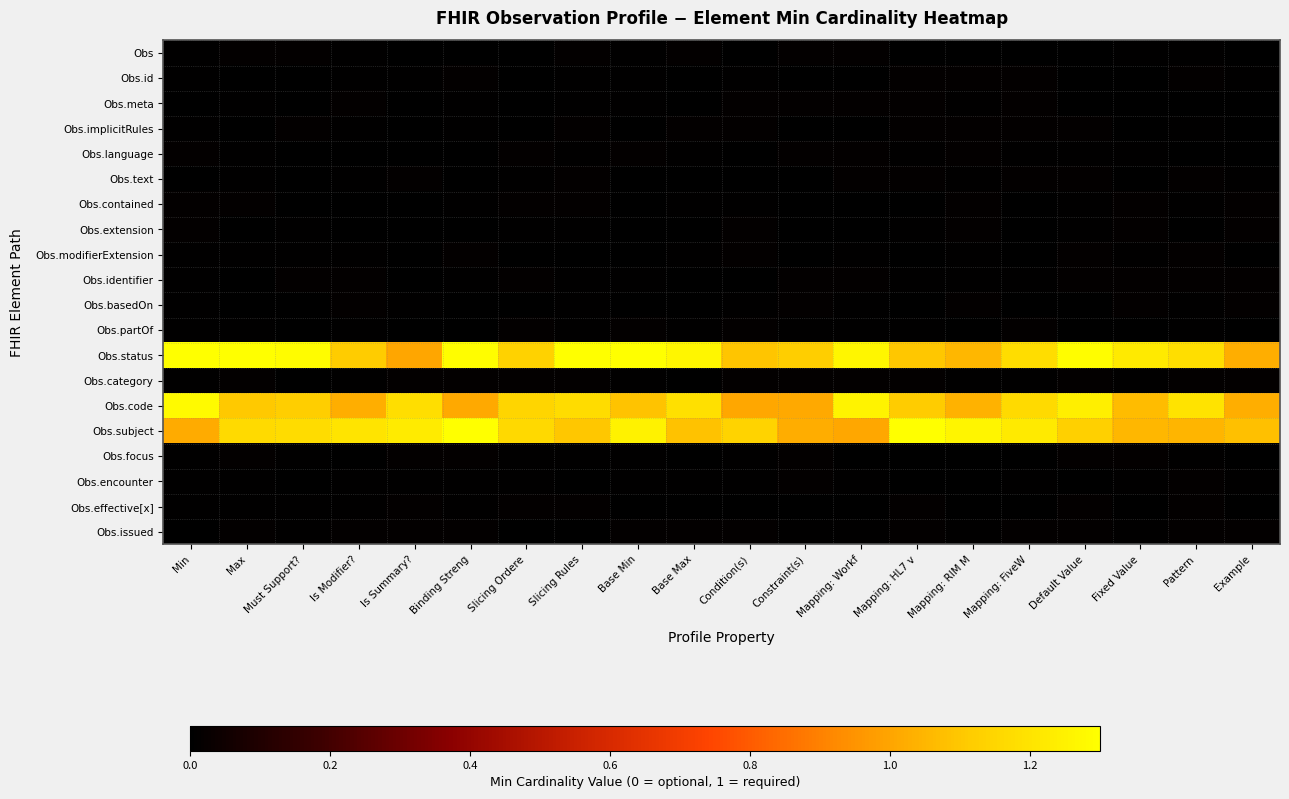

Reading left to right, list all the values displayed in this chart.

Obs: Min=0.0	Max=0.0	Must Support?=0.0	Is Modifier?=0.0	Is Summary?=0.0	Binding Streng=0.0	Slicing Ordere=0.0	Slicing Rules=0.0	Base Min=0.0	Base Max=0.0	Condition(s)=0.0	Constraint(s)=0.0	Mapping: Workf=0.0	Mapping: HL7 v=0.0	Mapping: RIM M=0.0	Mapping: FiveW=0.0	Default Value=0.0	Fixed Value=0.0	Pattern=0.0	Example=0.0
Obs.id: Min=0.0	Max=0.0	Must Support?=0.0	Is Modifier?=0.0	Is Summary?=0.0	Binding Streng=0.0	Slicing Ordere=0.0	Slicing Rules=0.0	Base Min=0.0	Base Max=0.0	Condition(s)=0.0	Constraint(s)=0.0	Mapping: Workf=0.0	Mapping: HL7 v=0.0	Mapping: RIM M=0.0	Mapping: FiveW=0.0	Default Value=0.0	Fixed Value=0.0	Pattern=0.0	Example=0.0
Obs.meta: Min=0.0	Max=0.0	Must Support?=0.0	Is Modifier?=0.0	Is Summary?=0.0	Binding Streng=0.0	Slicing Ordere=0.0	Slicing Rules=0.0	Base Min=0.0	Base Max=0.0	Condition(s)=0.0	Constraint(s)=0.0	Mapping: Workf=0.0	Mapping: HL7 v=0.0	Mapping: RIM M=0.0	Mapping: FiveW=0.0	Default Value=0.0	Fixed Value=0.0	Pattern=0.0	Example=0.0
Obs.implicitRules: Min=0.0	Max=0.0	Must Support?=0.0	Is Modifier?=0.0	Is Summary?=0.0	Binding Streng=0.0	Slicing Ordere=0.0	Slicing Rules=0.0	Base Min=0.0	Base Max=0.0	Condition(s)=0.0	Constraint(s)=0.0	Mapping: Workf=0.0	Mapping: HL7 v=0.0	Mapping: RIM M=0.0	Mapping: FiveW=0.0	Default Value=0.0	Fixed Value=0.0	Pattern=0.0	Example=0.0
Obs.language: Min=0.0	Max=0.0	Must Support?=0.0	Is Modifier?=0.0	Is Summary?=0.0	Binding Streng=0.0	Slicing Ordere=0.0	Slicing Rules=0.0	Base Min=0.0	Base Max=0.0	Condition(s)=0.0	Constraint(s)=0.0	Mapping: Workf=0.0	Mapping: HL7 v=0.0	Mapping: RIM M=0.0	Mapping: FiveW=0.0	Default Value=0.0	Fixed Value=0.0	Pattern=0.0	Example=0.0
Obs.text: Min=0.0	Max=0.0	Must Support?=0.0	Is Modifier?=0.0	Is Summary?=0.0	Binding Streng=0.0	Slicing Ordere=0.0	Slicing Rules=0.0	Base Min=0.0	Base Max=0.0	Condition(s)=0.0	Constraint(s)=0.0	Mapping: Workf=0.0	Mapping: HL7 v=0.0	Mapping: RIM M=0.0	Mapping: FiveW=0.0	Default Value=0.0	Fixed Value=0.0	Pattern=0.0	Example=0.0
Obs.contained: Min=0.0	Max=0.0	Must Support?=0.0	Is Modifier?=0.0	Is Summary?=0.0	Binding Streng=0.0	Slicing Ordere=0.0	Slicing Rules=0.0	Base Min=0.0	Base Max=0.0	Condition(s)=0.0	Constraint(s)=0.0	Mapping: Workf=0.0	Mapping: HL7 v=0.0	Mapping: RIM M=0.0	Mapping: FiveW=0.0	Default Value=0.0	Fixed Value=0.0	Pattern=0.0	Example=0.0
Obs.extension: Min=0.0	Max=0.0	Must Support?=0.0	Is Modifier?=0.0	Is Summary?=0.0	Binding Streng=0.0	Slicing Ordere=0.0	Slicing Rules=0.0	Base Min=0.0	Base Max=0.0	Condition(s)=0.0	Constraint(s)=0.0	Mapping: Workf=0.0	Mapping: HL7 v=0.0	Mapping: RIM M=0.0	Mapping: FiveW=0.0	Default Value=0.0	Fixed Value=0.0	Pattern=0.0	Example=0.0
Obs.modifierExtension: Min=0.0	Max=0.0	Must Support?=0.0	Is Modifier?=0.0	Is Summary?=0.0	Binding Streng=0.0	Slicing Ordere=0.0	Slicing Rules=0.0	Base Min=0.0	Base Max=0.0	Condition(s)=0.0	Constraint(s)=0.0	Mapping: Workf=0.0	Mapping: HL7 v=0.0	Mapping: RIM M=0.0	Mapping: FiveW=0.0	Default Value=0.0	Fixed Value=0.0	Pattern=0.0	Example=0.0
Obs.identifier: Min=0.0	Max=0.0	Must Support?=0.0	Is Modifier?=0.0	Is Summary?=0.0	Binding Streng=0.0	Slicing Ordere=0.0	Slicing Rules=0.0	Base Min=0.0	Base Max=0.0	Condition(s)=0.0	Constraint(s)=0.0	Mapping: Workf=0.0	Mapping: HL7 v=0.0	Mapping: RIM M=0.0	Mapping: FiveW=0.0	Default Value=0.0	Fixed Value=0.0	Pattern=0.0	Example=0.0
Obs.basedOn: Min=0.0	Max=0.0	Must Support?=0.0	Is Modifier?=0.0	Is Summary?=0.0	Binding Streng=0.0	Slicing Ordere=0.0	Slicing Rules=0.0	Base Min=0.0	Base Max=0.0	Condition(s)=0.0	Constraint(s)=0.0	Mapping: Workf=0.0	Mapping: HL7 v=0.0	Mapping: RIM M=0.0	Mapping: FiveW=0.0	Default Value=0.0	Fixed Value=0.0	Pattern=0.0	Example=0.0
Obs.partOf: Min=0.0	Max=0.0	Must Support?=0.0	Is Modifier?=0.0	Is Summary?=0.0	Binding Streng=0.0	Slicing Ordere=0.0	Slicing Rules=0.0	Base Min=0.0	Base Max=0.0	Condition(s)=0.0	Constraint(s)=0.0	Mapping: Workf=0.0	Mapping: HL7 v=0.0	Mapping: RIM M=0.0	Mapping: FiveW=0.0	Default Value=0.0	Fixed Value=0.0	Pattern=0.0	Example=0.0
Obs.status: Min=1.3	Max=1.3	Must Support?=1.3	Is Modifier?=1.1	Is Summary?=1.0	Binding Streng=1.3	Slicing Ordere=1.1	Slicing Rules=1.3	Base Min=1.3	Base Max=1.3	Condition(s)=1.1	Constraint(s)=1.1	Mapping: Workf=1.3	Mapping: HL7 v=1.1	Mapping: RIM M=1.1	Mapping: FiveW=1.2	Default Value=1.3	Fixed Value=1.2	Pattern=1.2	Example=1.0
Obs.category: Min=0.0	Max=0.0	Must Support?=0.0	Is Modifier?=0.0	Is Summary?=0.0	Binding Streng=0.0	Slicing Ordere=0.0	Slicing Rules=0.0	Base Min=0.0	Base Max=0.0	Condition(s)=0.0	Constraint(s)=0.0	Mapping: Workf=0.0	Mapping: HL7 v=0.0	Mapping: RIM M=0.0	Mapping: FiveW=0.0	Default Value=0.0	Fixed Value=0.0	Pattern=0.0	Example=0.0
Obs.code: Min=1.3	Max=1.1	Must Support?=1.1	Is Modifier?=1.0	Is Summary?=1.2	Binding Streng=1.0	Slicing Ordere=1.1	Slicing Rules=1.2	Base Min=1.1	Base Max=1.2	Condition(s)=1.0	Constraint(s)=1.0	Mapping: Workf=1.3	Mapping: HL7 v=1.1	Mapping: RIM M=1.0	Mapping: FiveW=1.2	Default Value=1.2	Fixed Value=1.1	Pattern=1.2	Example=1.0
Obs.subject: Min=1.0	Max=1.2	Must Support?=1.2	Is Modifier?=1.2	Is Summary?=1.2	Binding Streng=1.3	Slicing Ordere=1.2	Slicing Rules=1.1	Base Min=1.3	Base Max=1.1	Condition(s)=1.1	Constraint(s)=1.0	Mapping: Workf=1.0	Mapping: HL7 v=1.3	Mapping: RIM M=1.3	Mapping: FiveW=1.2	Default Value=1.1	Fixed Value=1.1	Pattern=1.0	Example=1.1
Obs.focus: Min=0.0	Max=0.0	Must Support?=0.0	Is Modifier?=0.0	Is Summary?=0.0	Binding Streng=0.0	Slicing Ordere=0.0	Slicing Rules=0.0	Base Min=0.0	Base Max=0.0	Condition(s)=0.0	Constraint(s)=0.0	Mapping: Workf=0.0	Mapping: HL7 v=0.0	Mapping: RIM M=0.0	Mapping: FiveW=0.0	Default Value=0.0	Fixed Value=0.0	Pattern=0.0	Example=0.0
Obs.encounter: Min=0.0	Max=0.0	Must Support?=0.0	Is Modifier?=0.0	Is Summary?=0.0	Binding Streng=0.0	Slicing Ordere=0.0	Slicing Rules=0.0	Base Min=0.0	Base Max=0.0	Condition(s)=0.0	Constraint(s)=0.0	Mapping: Workf=0.0	Mapping: HL7 v=0.0	Mapping: RIM M=0.0	Mapping: FiveW=0.0	Default Value=0.0	Fixed Value=0.0	Pattern=0.0	Example=0.0
Obs.effective[x]: Min=0.0	Max=0.0	Must Support?=0.0	Is Modifier?=0.0	Is Summary?=0.0	Binding Streng=0.0	Slicing Ordere=0.0	Slicing Rules=0.0	Base Min=0.0	Base Max=0.0	Condition(s)=0.0	Constraint(s)=0.0	Mapping: Workf=0.0	Mapping: HL7 v=0.0	Mapping: RIM M=0.0	Mapping: FiveW=0.0	Default Value=0.0	Fixed Value=0.0	Pattern=0.0	Example=0.0
Obs.issued: Min=0.0	Max=0.0	Must Support?=0.0	Is Modifier?=0.0	Is Summary?=0.0	Binding Streng=0.0	Slicing Ordere=0.0	Slicing Rules=0.0	Base Min=0.0	Base Max=0.0	Condition(s)=0.0	Constraint(s)=0.0	Mapping: Workf=0.0	Mapping: HL7 v=0.0	Mapping: RIM M=0.0	Mapping: FiveW=0.0	Default Value=0.0	Fixed Value=0.0	Pattern=0.0	Example=0.0